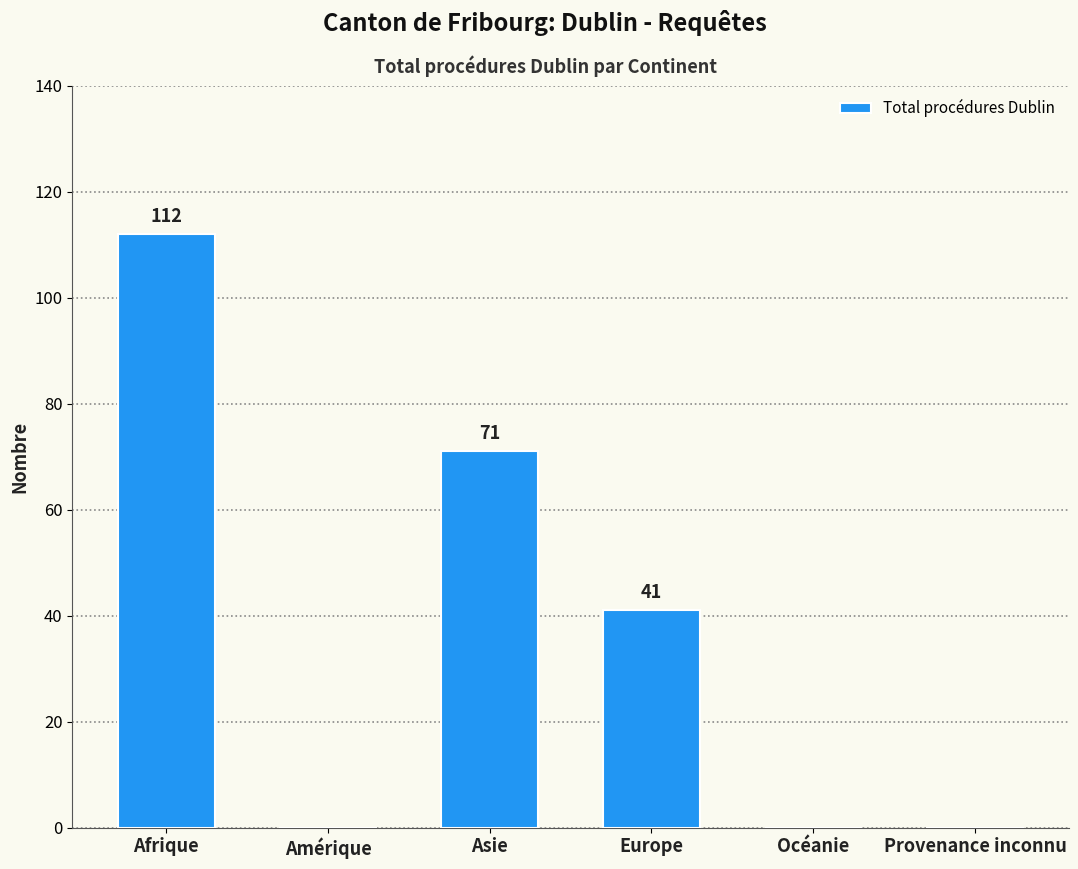

Reading left to right, transcribe all the data shown in this chart.

Afrique=112	Amérique=0	Asie=71	Europe=41	Océanie=0	Provenance inconnu=0